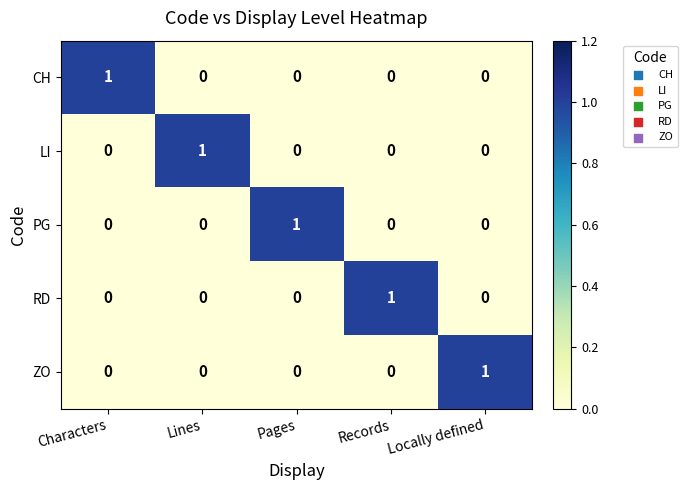

Is the value of RD at Locally defined greater than the value of ZO at Locally defined?

No